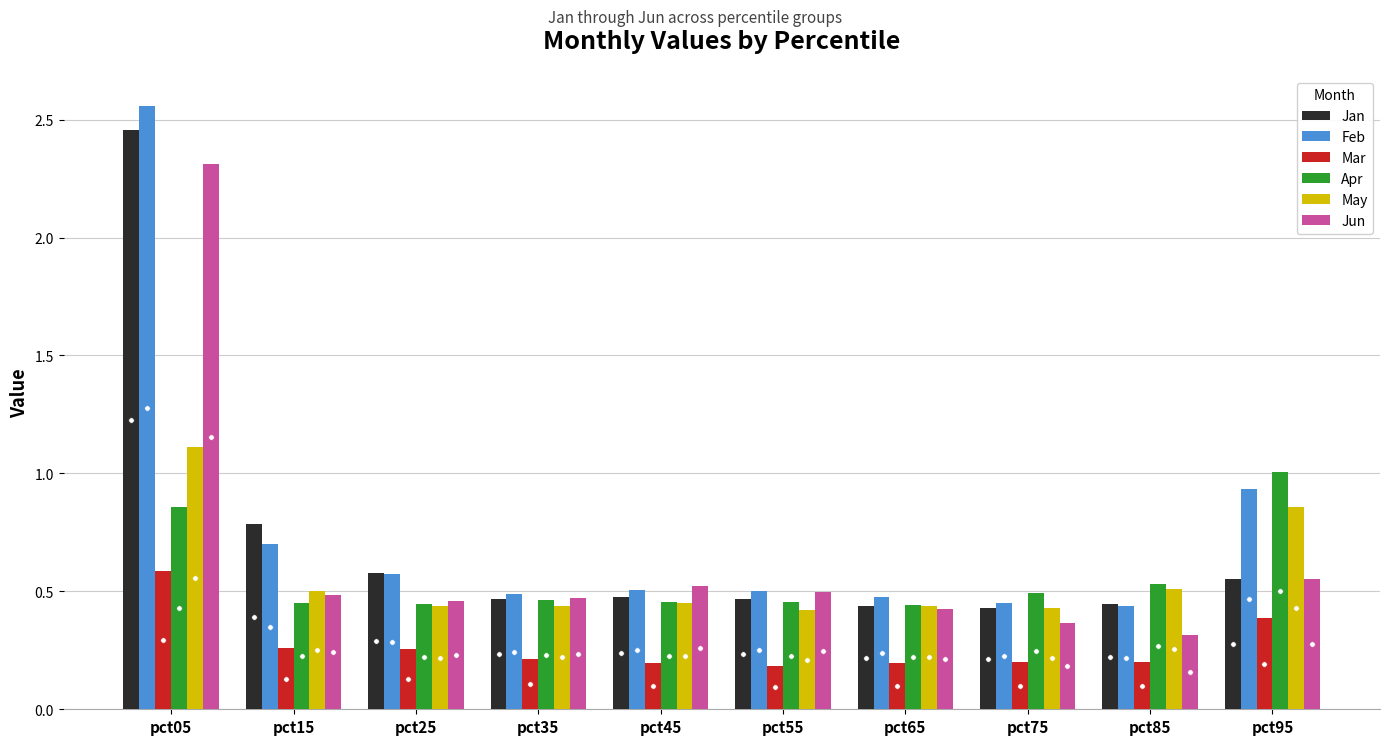

What is the difference between the maximum and minimum values in the Jan series?

2.0